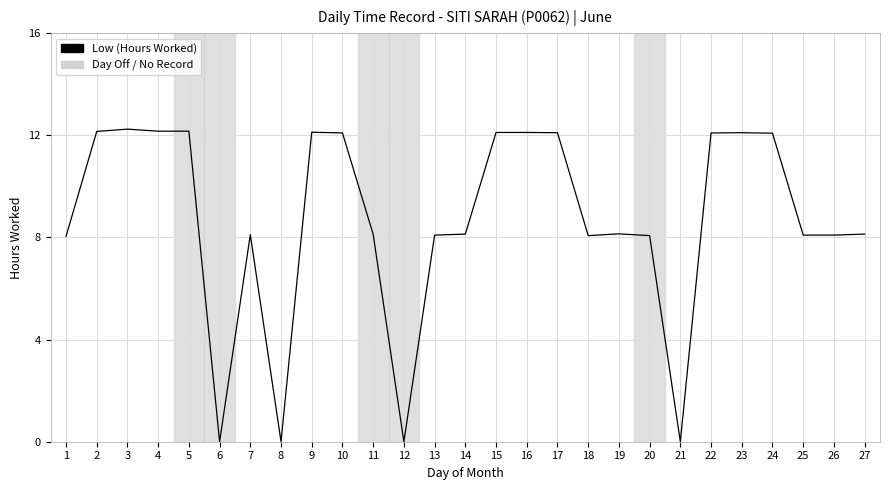

What is the difference between the maximum and minimum values?

12.2